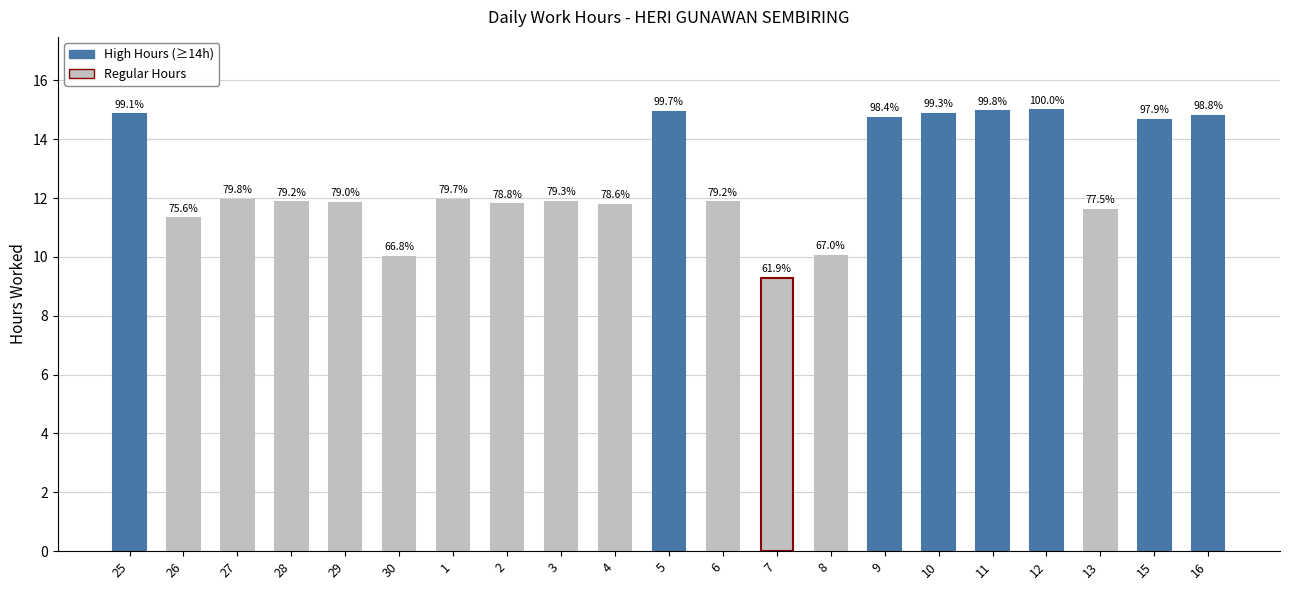

What is the ratio of the value at 4 to the value at 2?

1.0